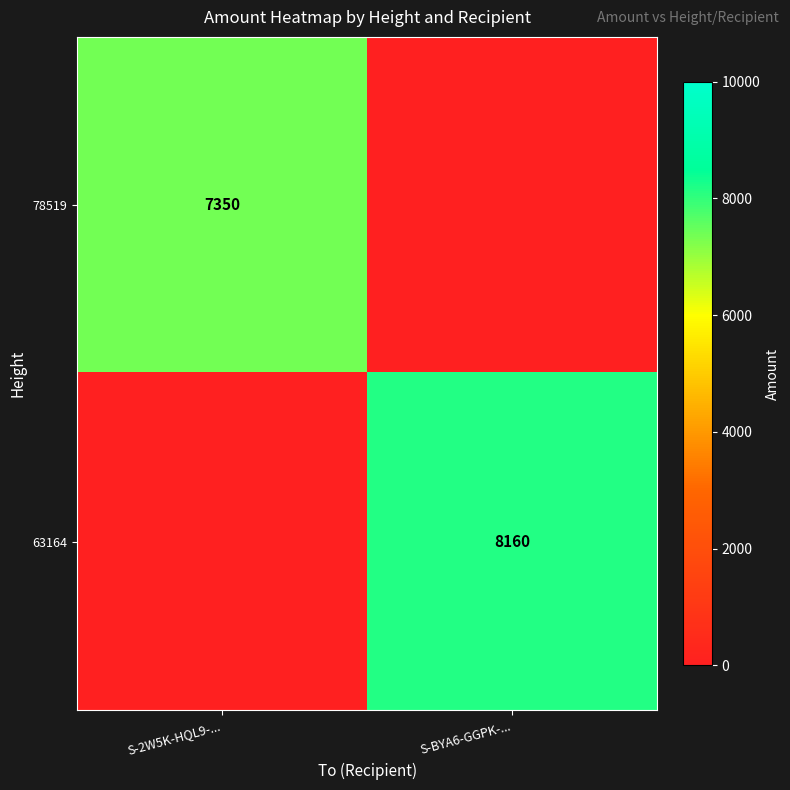

How many series are shown in this chart?

2